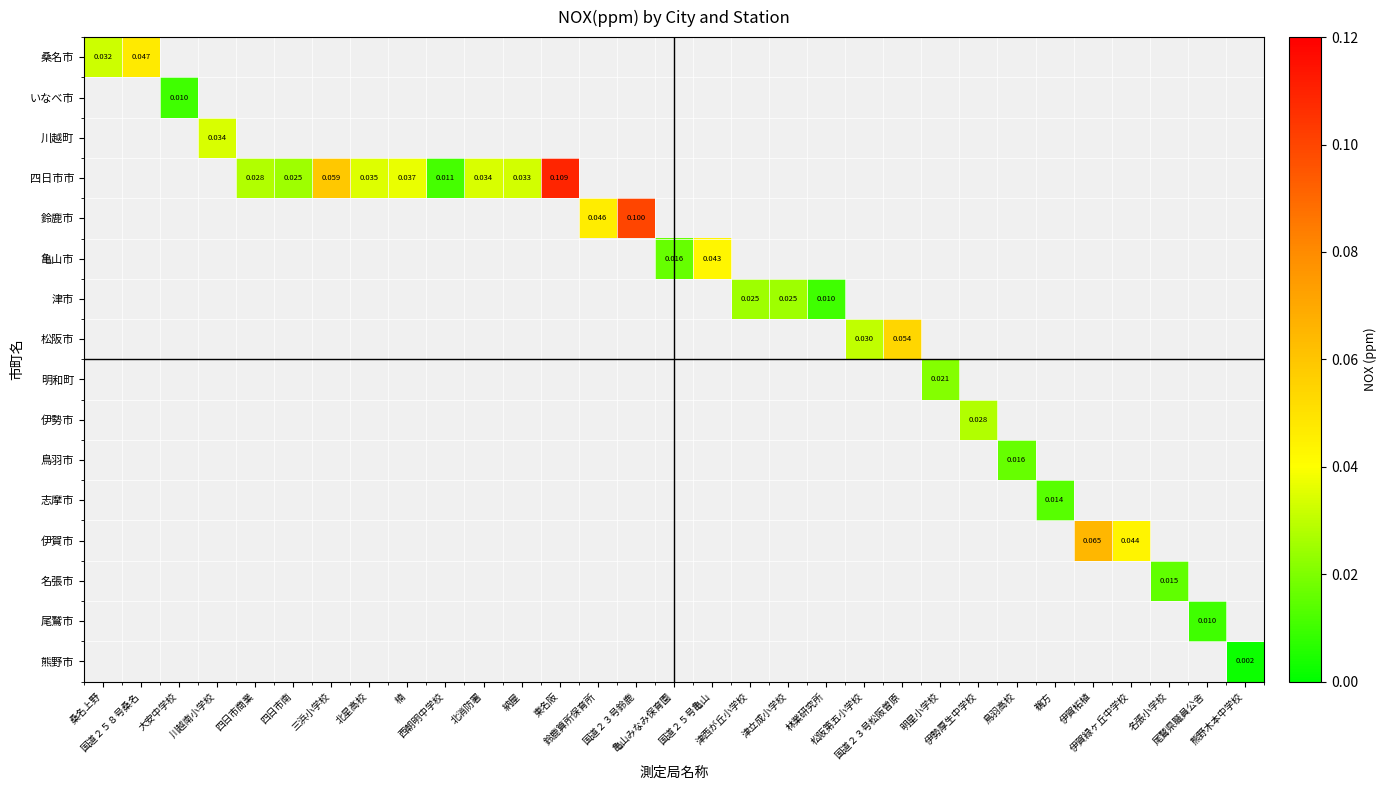

Count the number of categories in the chart.

31